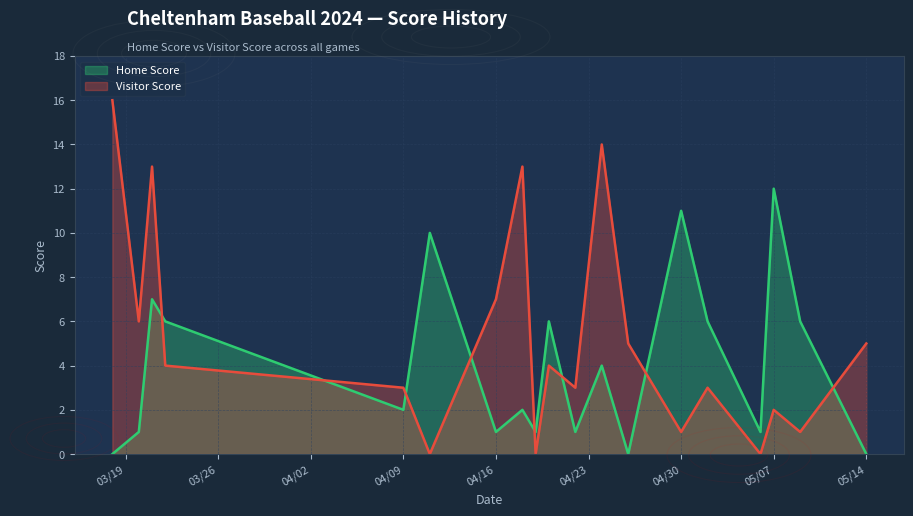

How many lines are shown in the chart?

2